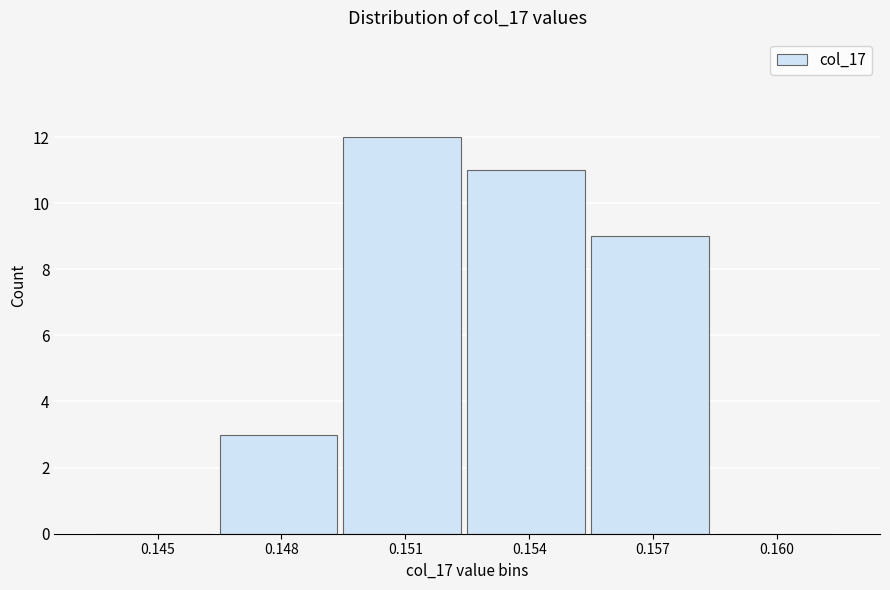

Reading right to left, extract all data points from this chart.

0.160=0	0.157=9	0.154=11	0.151=12	0.148=3	0.145=0